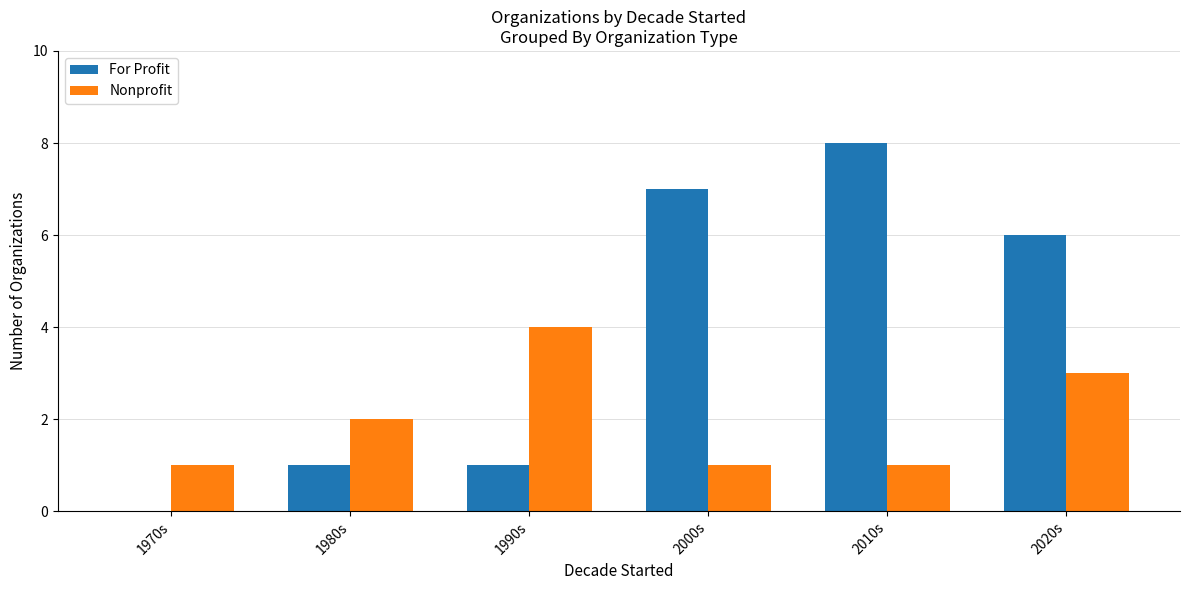

The value of For Profit at 2000s is 7. True or false?

True